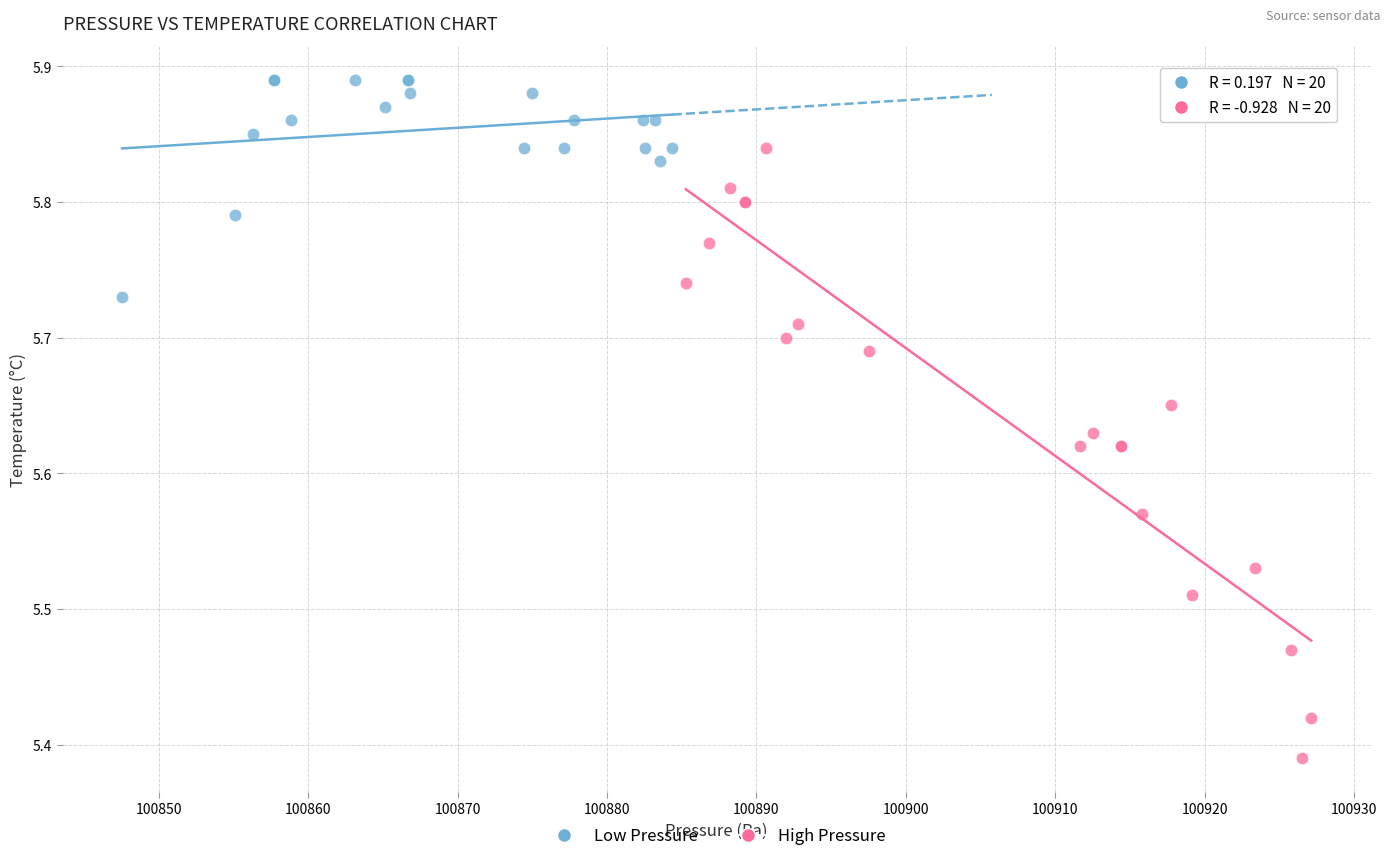

What are all the series names shown in the legend?

Low Pressure, High Pressure